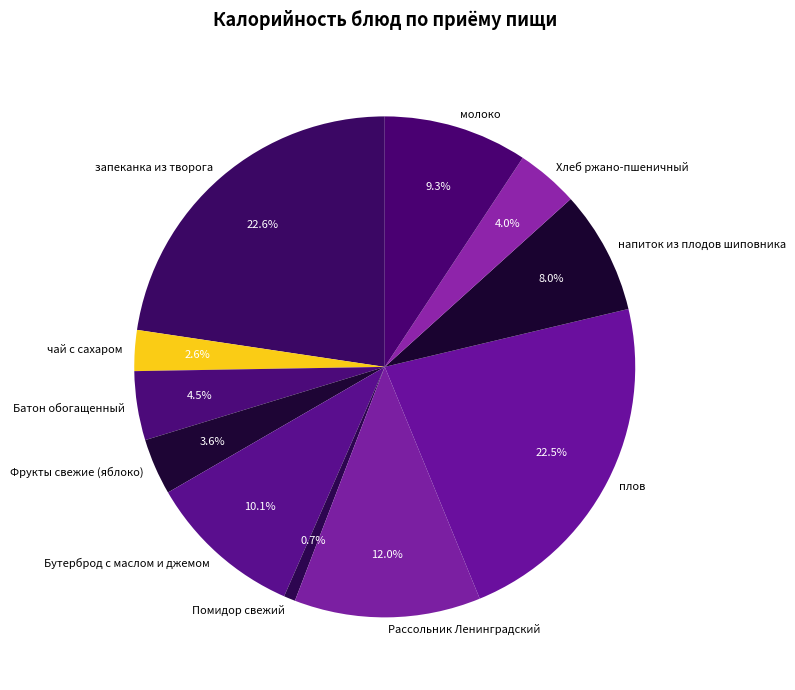

Between плов and Помидор свежий, which is larger?

плов